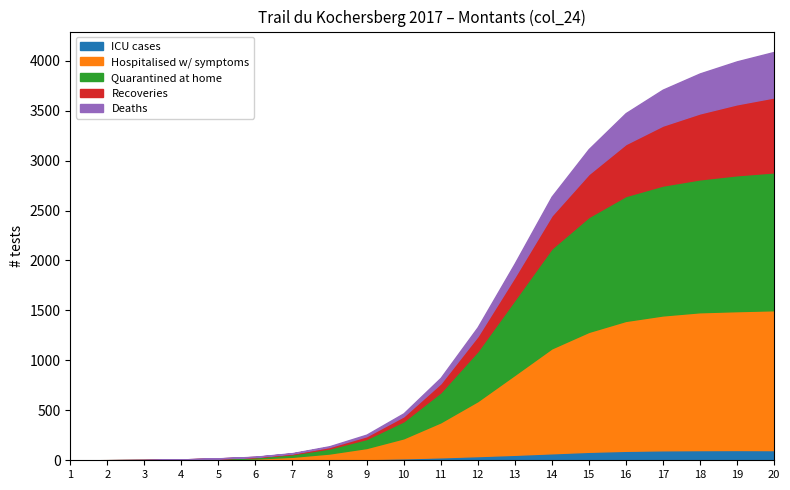

At which label does ICU cases first exceed 30?

12